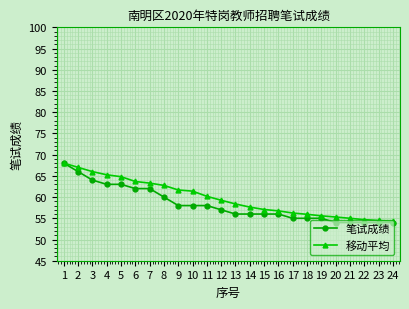

The 笔试成绩 series shows 58.0 at 11. True or false?

True